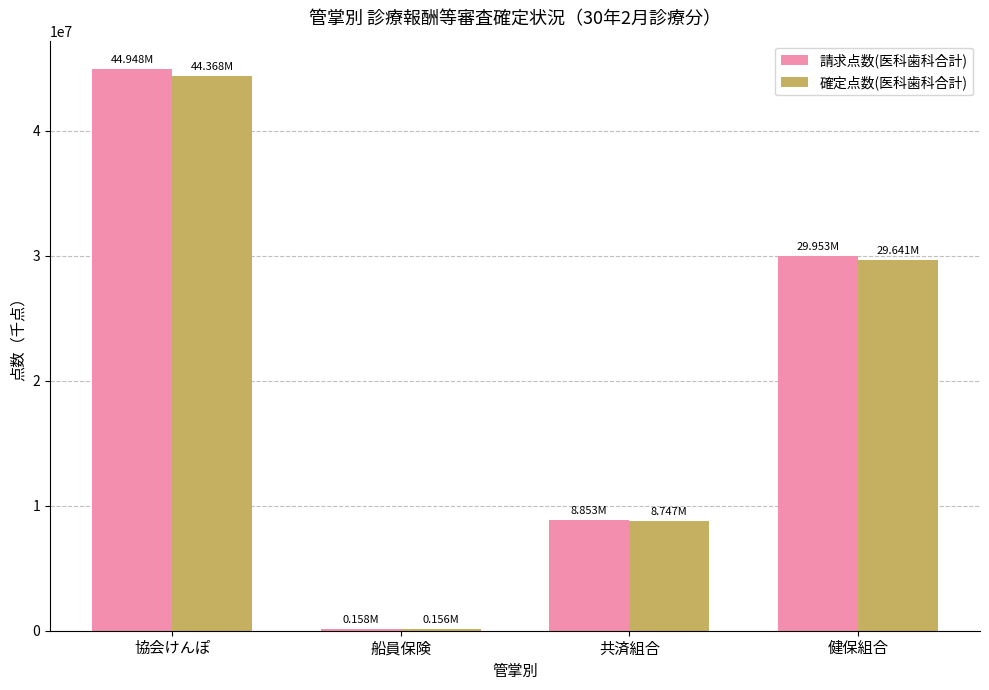

How many bars are there in each group?

2